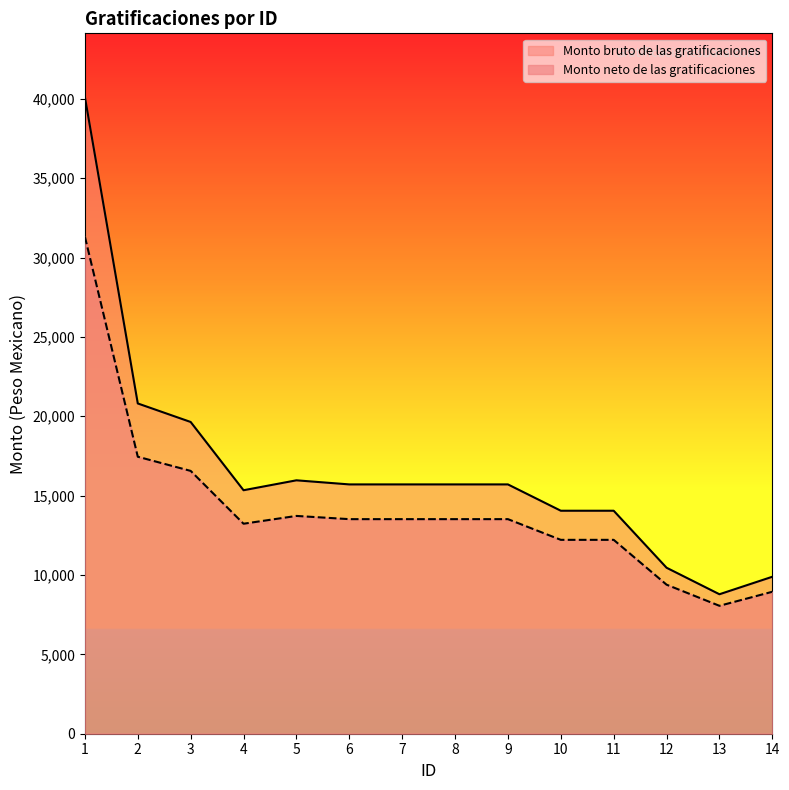

Reading left to right, what are all the values shown in this chart?

Monto bruto de las gratificaciones: 40112.4	20806.5	19639.5	15339.4	15964.5	15706.5	15706.5	15706.5	15706.5	14048.2	14048.2	10457.2	8786.6	9888.4
Monto neto de las gratificaciones: 31312.0	17450.1	16557.7	13229.3	13720.9	13518.0	13518.0	13518.0	13518.0	12213.9	12213.9	9390.0	8058.5	8942.6